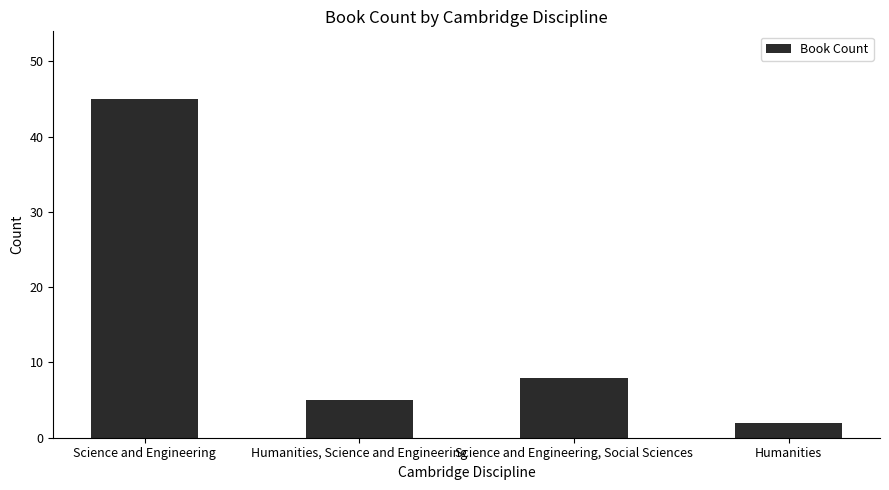

How many bars are there in total?

4